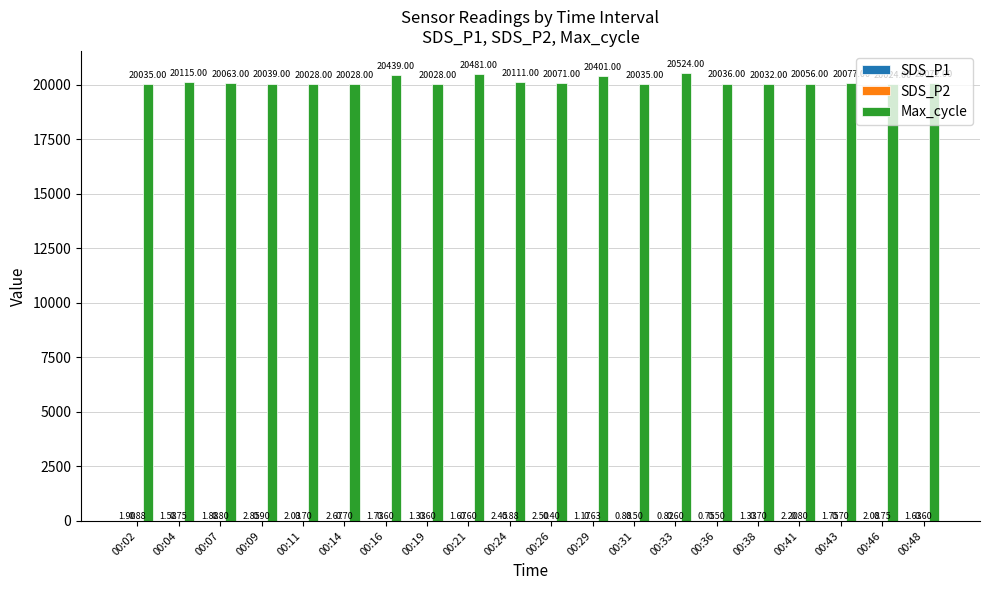

Are the bars horizontal?

No